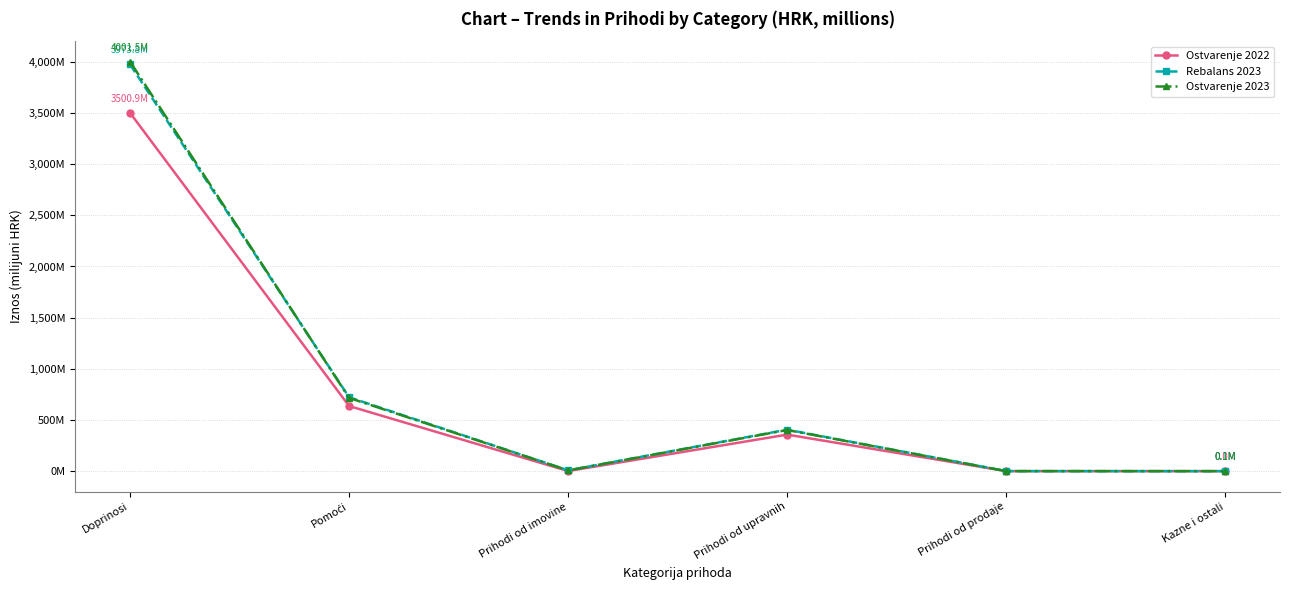

Is this an area chart (filled region under the line)?

No